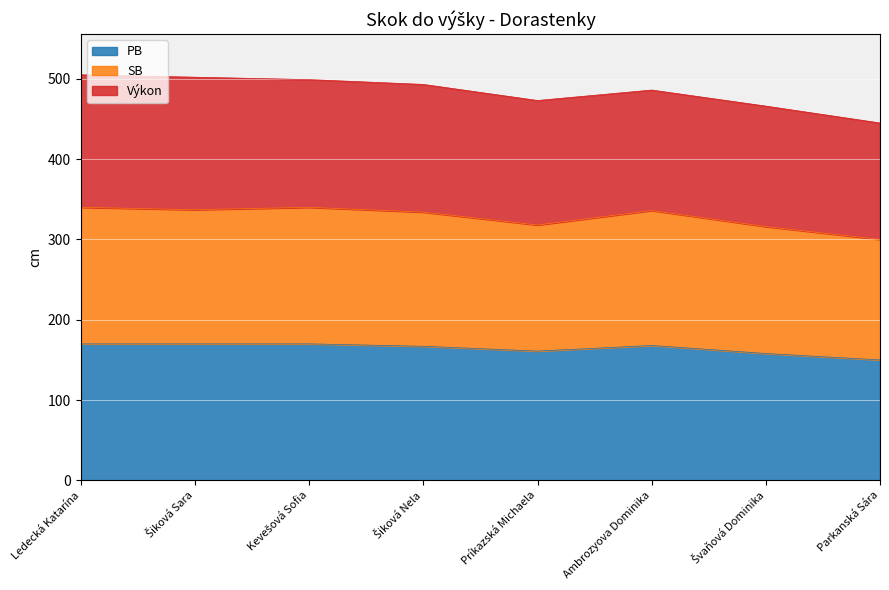

At which label is SB closest to 320?

Príkazská Michaela